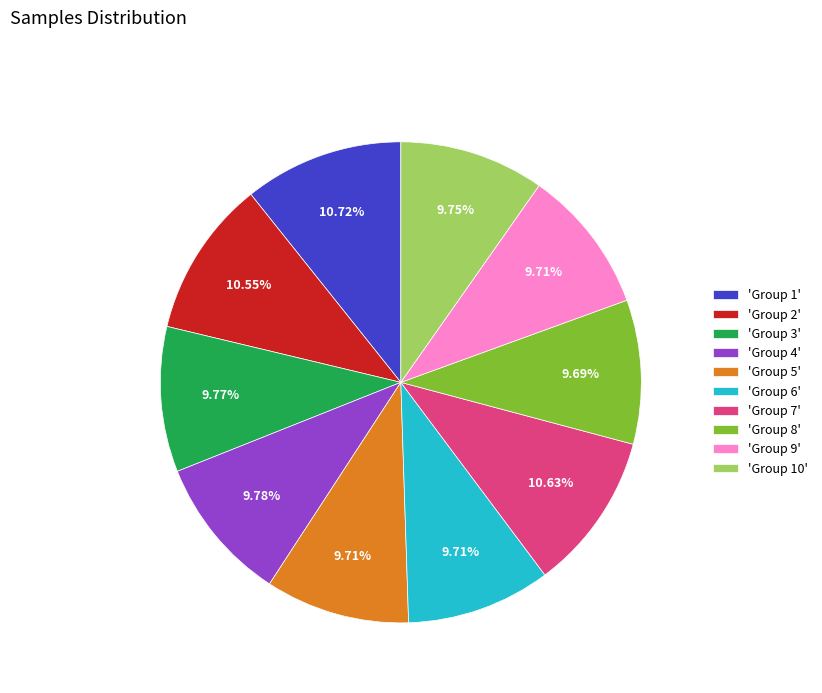

Does 'Group 5' represent more than half of the total?

No